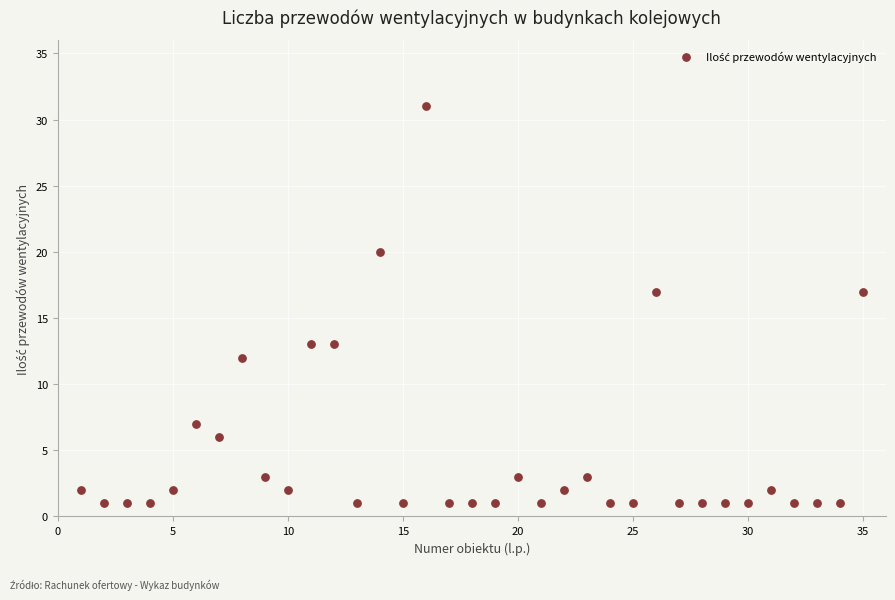

What is the range of X values (max minus min)?

34